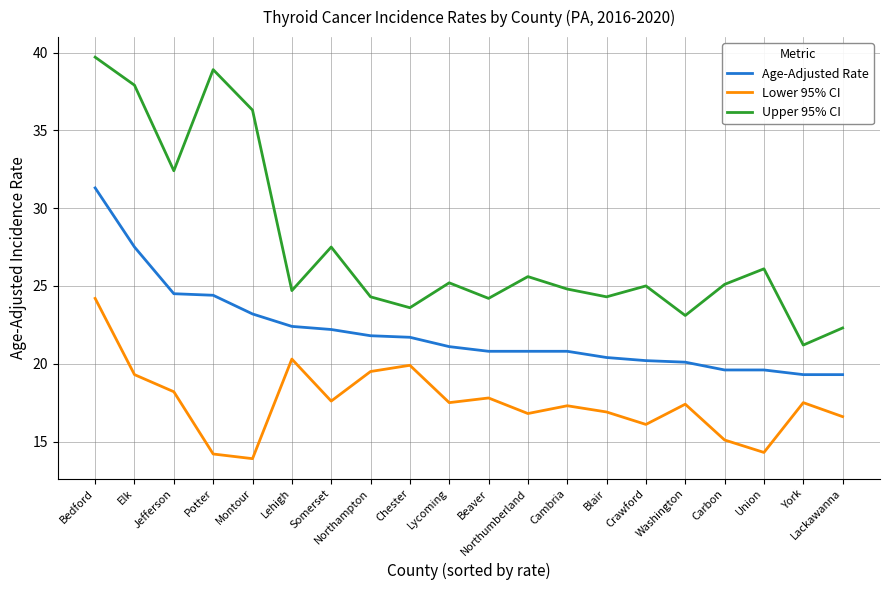

What are all the series names shown in the legend?

Age-Adjusted Rate, Lower 95% CI, Upper 95% CI